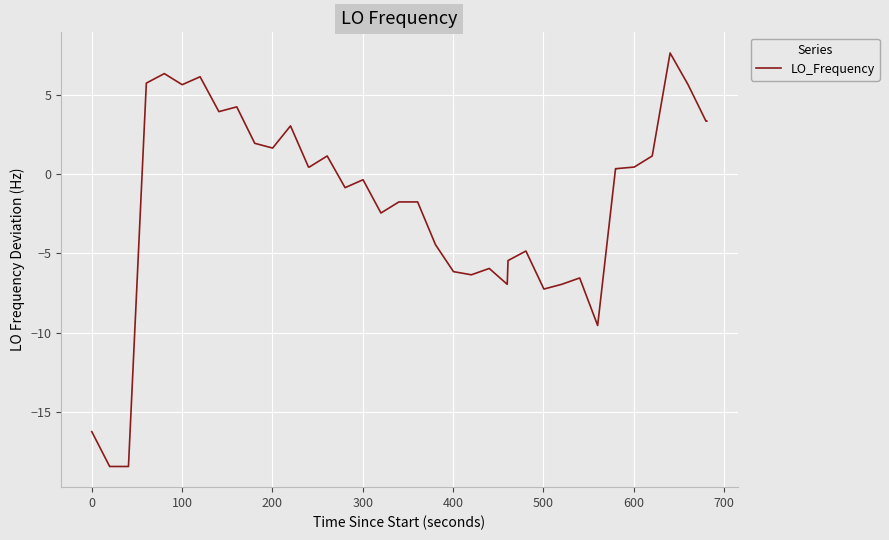

What is the average value?

-2.2